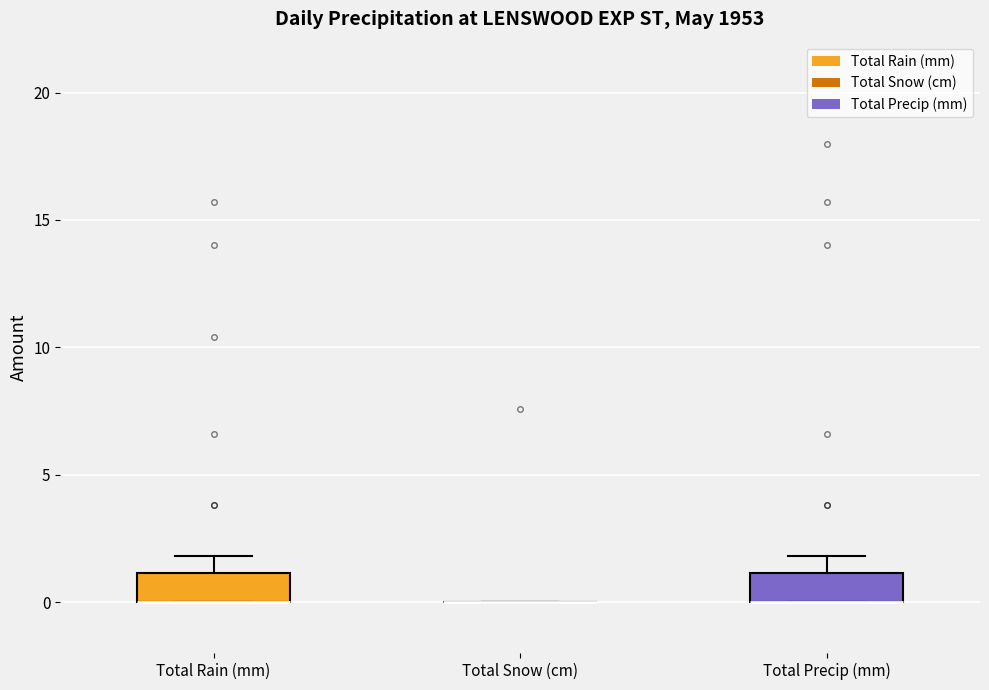

Reading left to right, read every box against the y-axis: the position of its median line, the range the box covers, and the ends of its whiskers. The values are not printed on the chart, so give them approximately, as read against the axis.

Total Rain (mm): median 0 (drawn on the box's lower edge), box 0 to 1, whiskers 0 to 2
Total Snow (cm): box collapsed to a line at 0, whiskers 0 to 0
Total Precip (mm): median 0 (drawn on the box's lower edge), box 0 to 1, whiskers 0 to 2